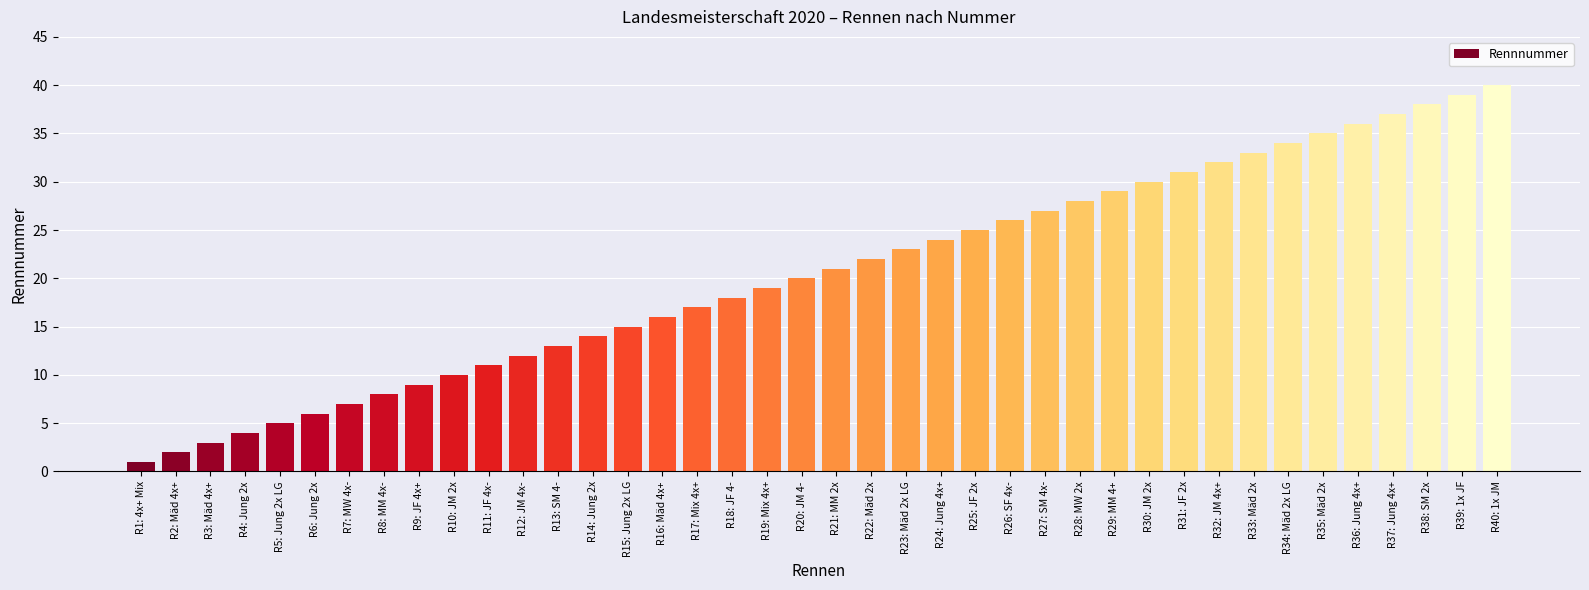

Which label corresponds to the smallest value in the chart?

R1: 4x+ Mix